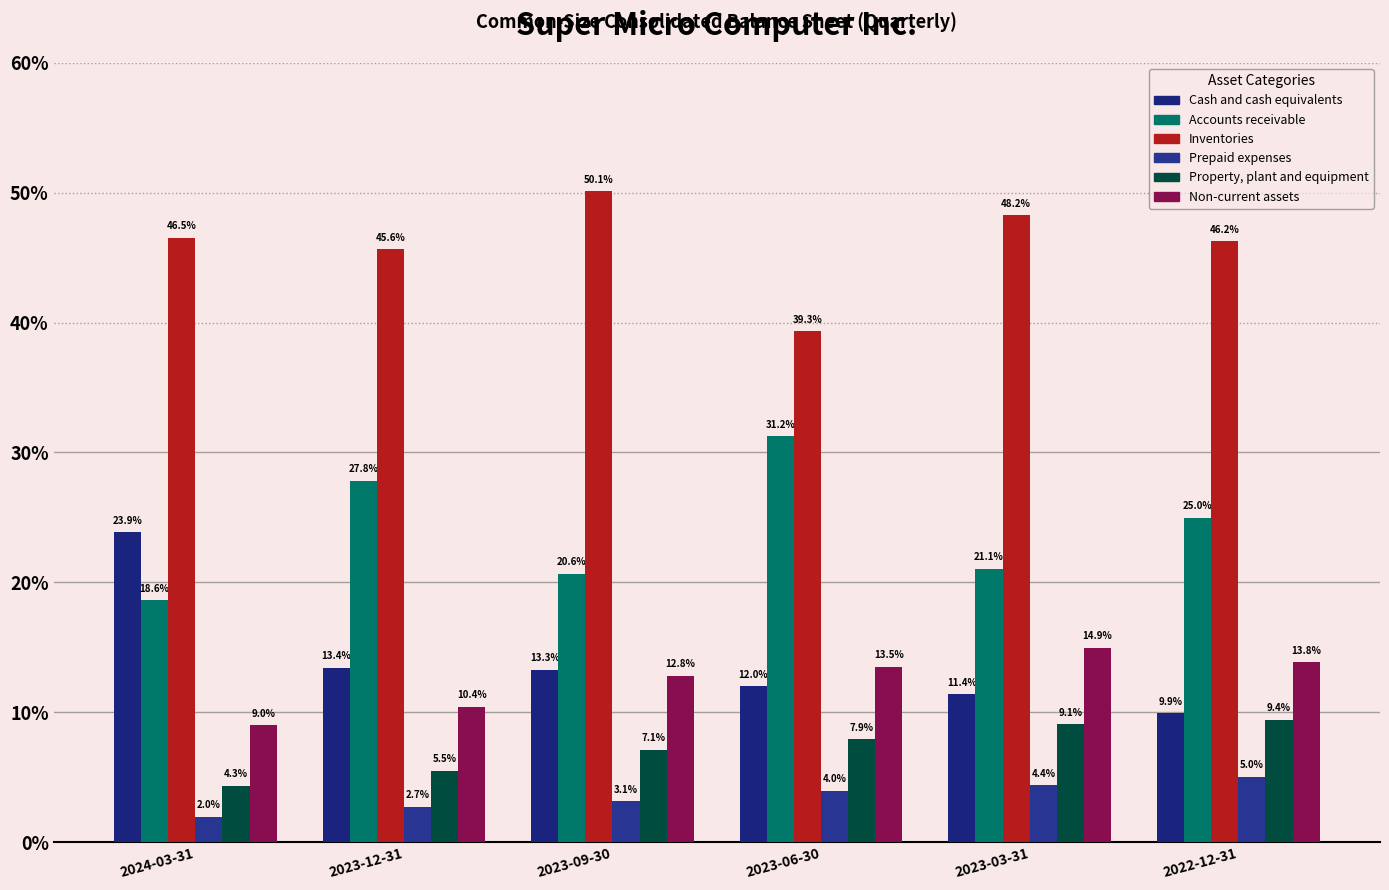

Which series changed the most between 2023-09-30 and 2023-06-30?

Inventories